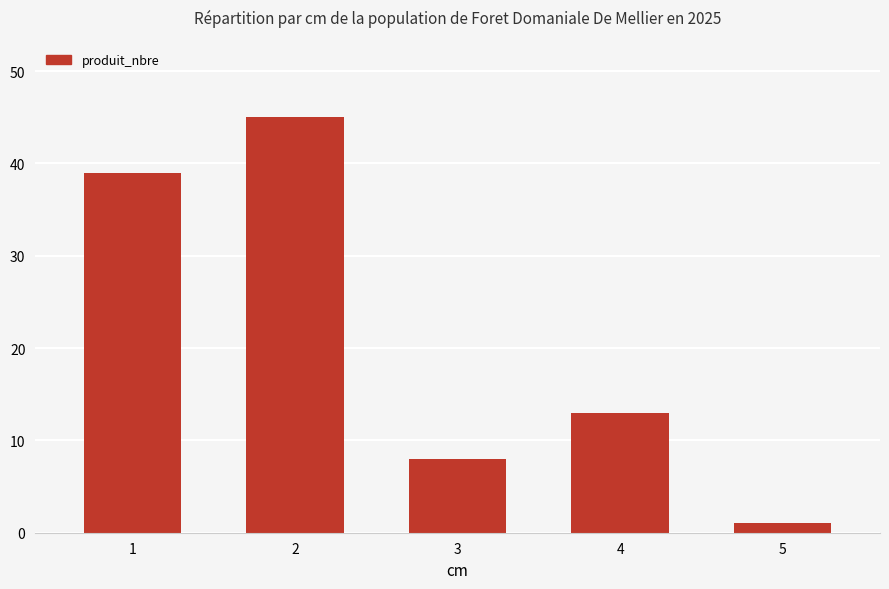

List the labels in order of value, smallest first.

5, 3, 4, 1, 2